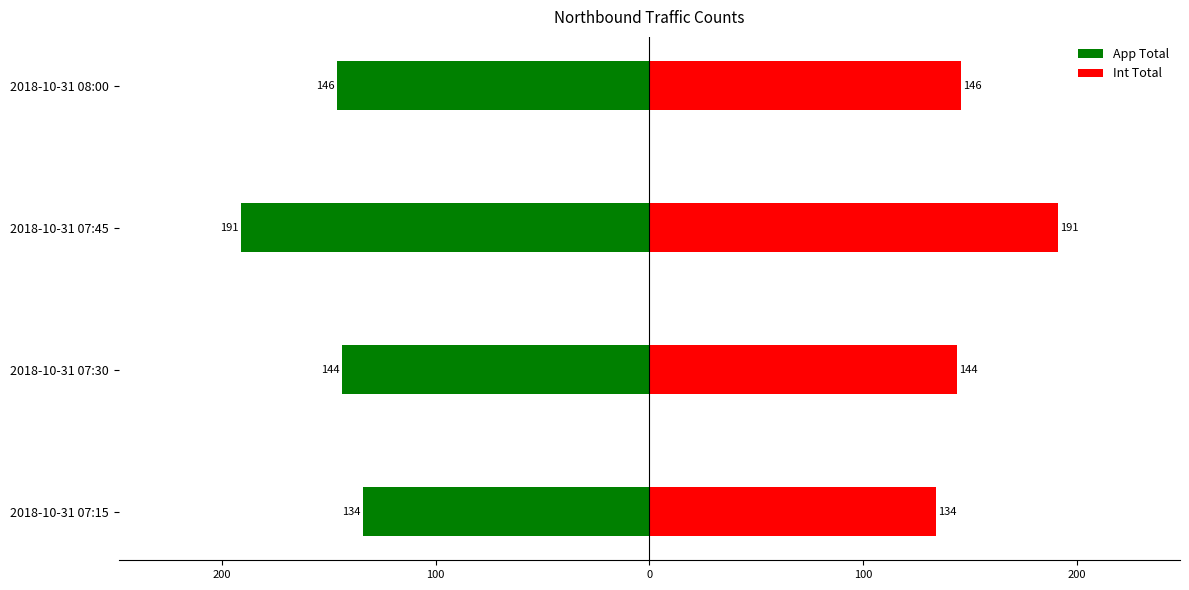

How many groups of bars are there?

4